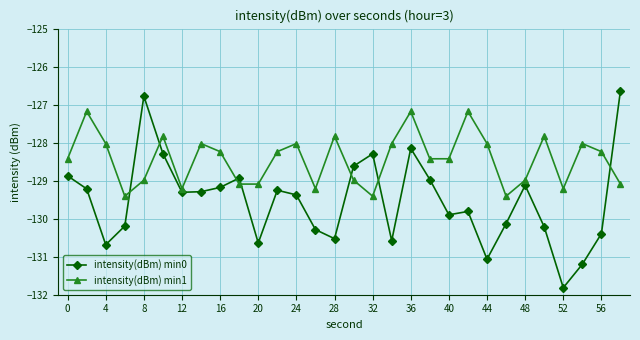

Which series has the largest total across all categories?

intensity(dBm) min1